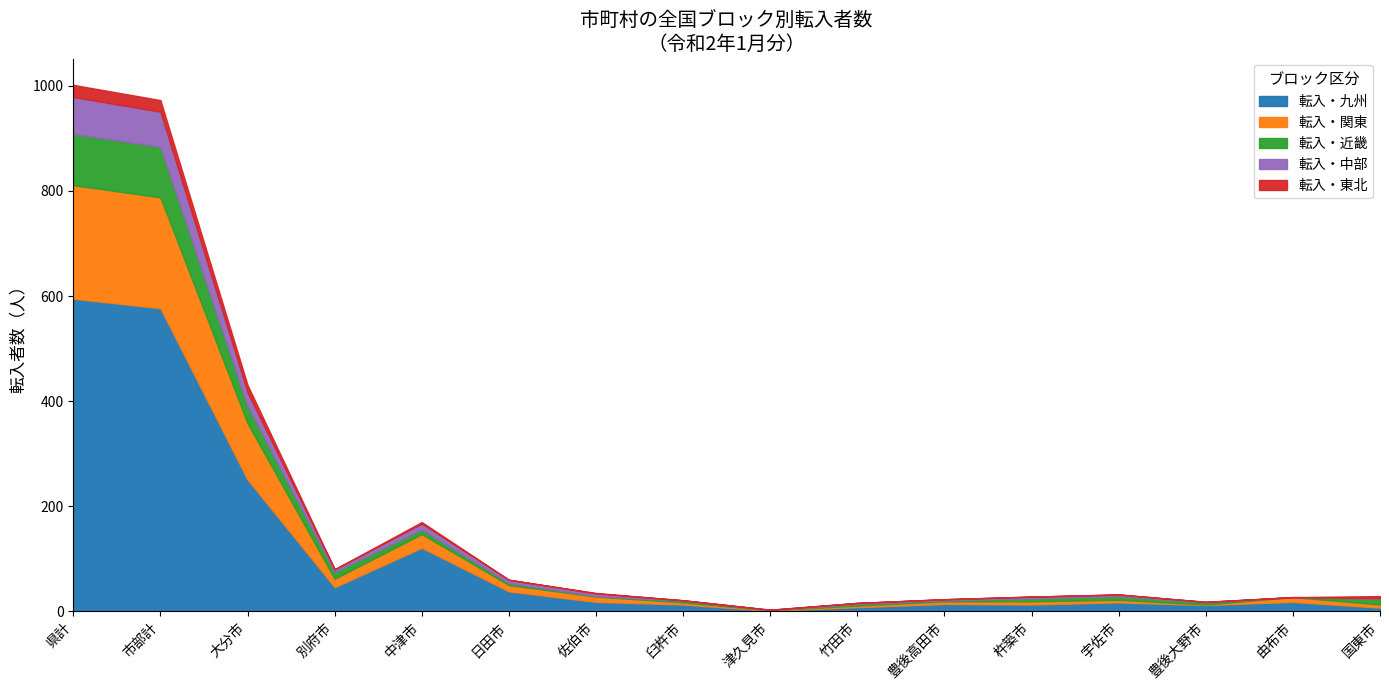

How many lines are shown in the chart?

5